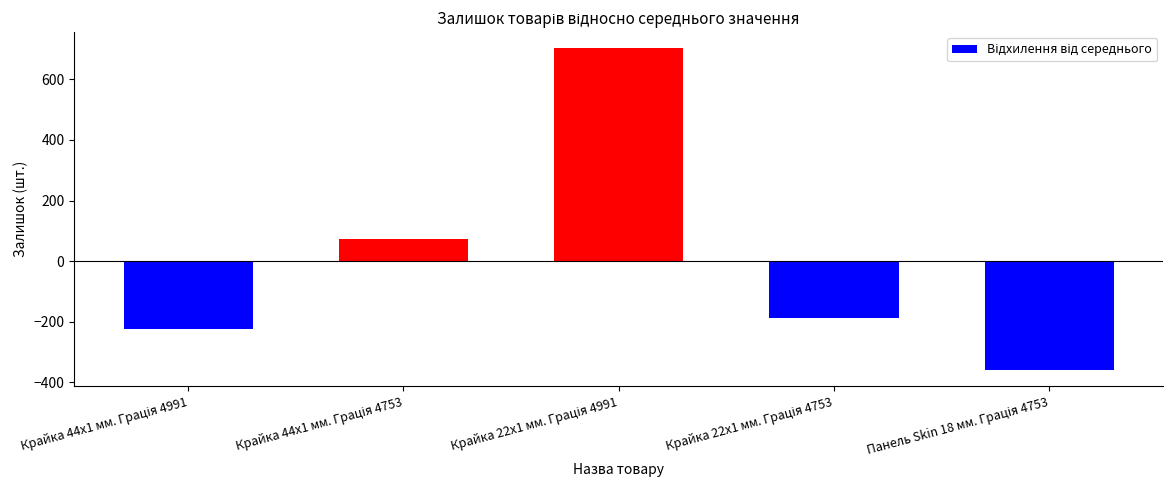

What is the difference between the maximum and minimum values?

1063.0